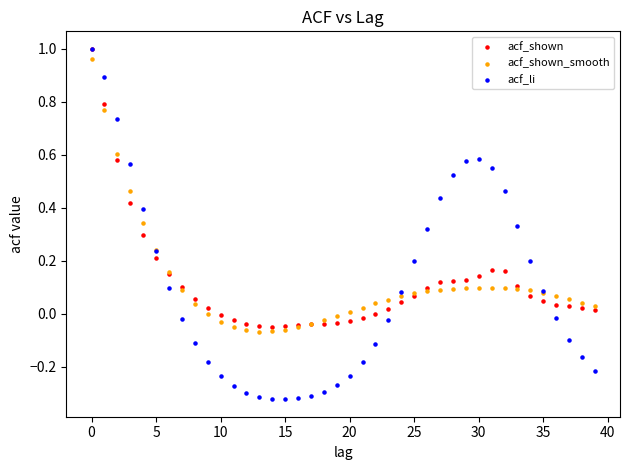

Which series has the widest spread of Y values?

acf_li